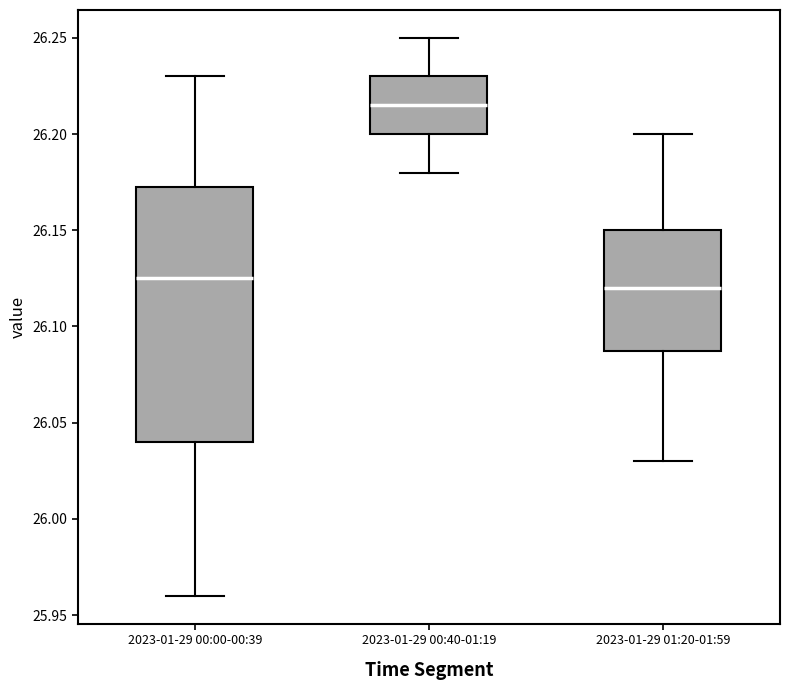

Comparing the boxes themselves (not the whiskers), which one is the tallest?

2023-01-29 00:00-00:39